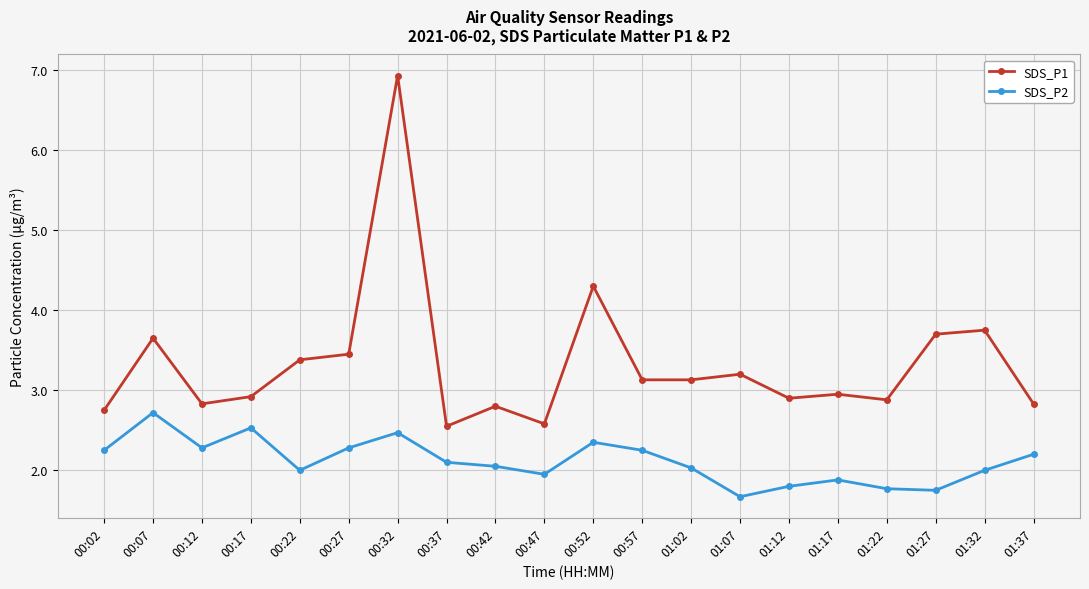

True or false: SDS_P1 has a value of 3.7 at 01:27.

True